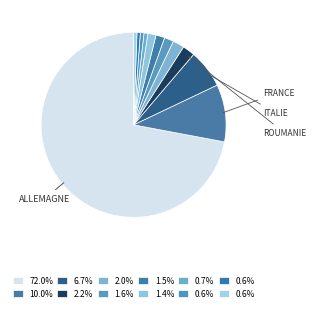

How many slices are in this pie chart?

12